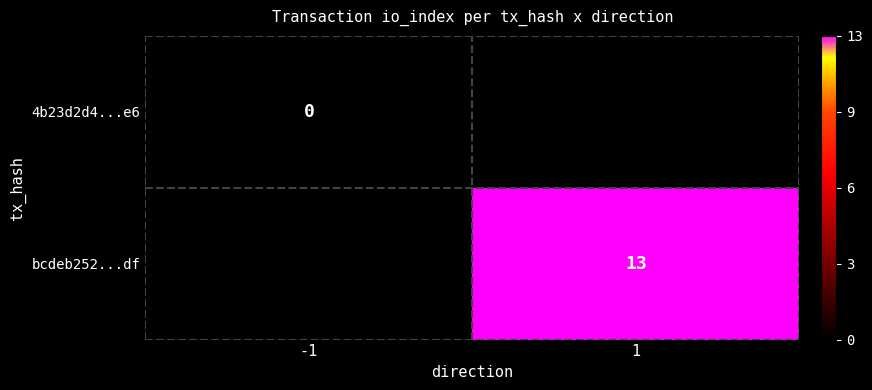

The value of bcdeb252...df at 1 is 13. True or false?

True